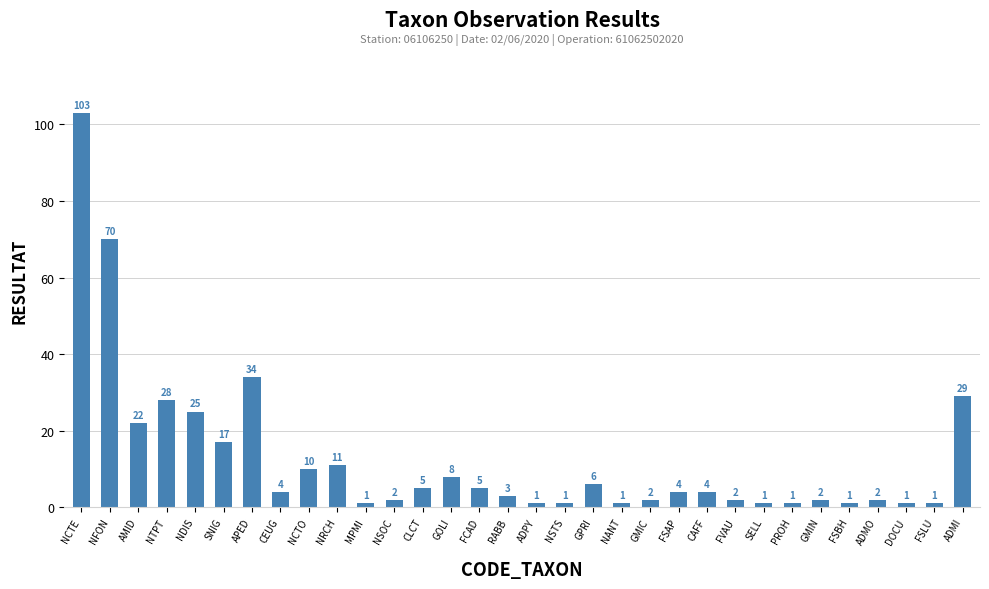

What is the maximum value shown in the chart?

103